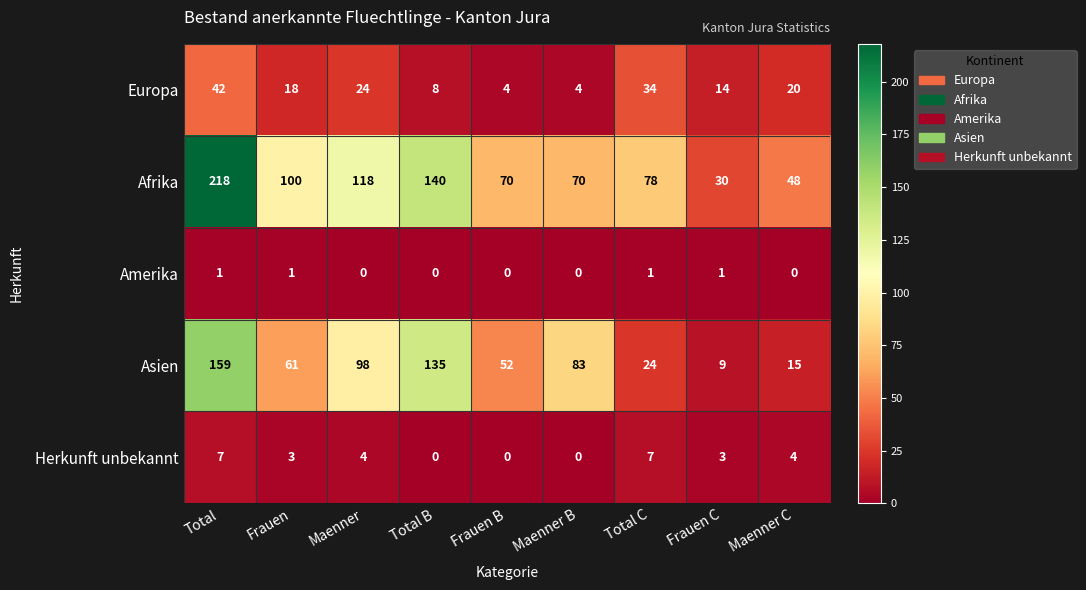

True or false: Herkunft unbekannt has a value of 1 at Maenner C.

False